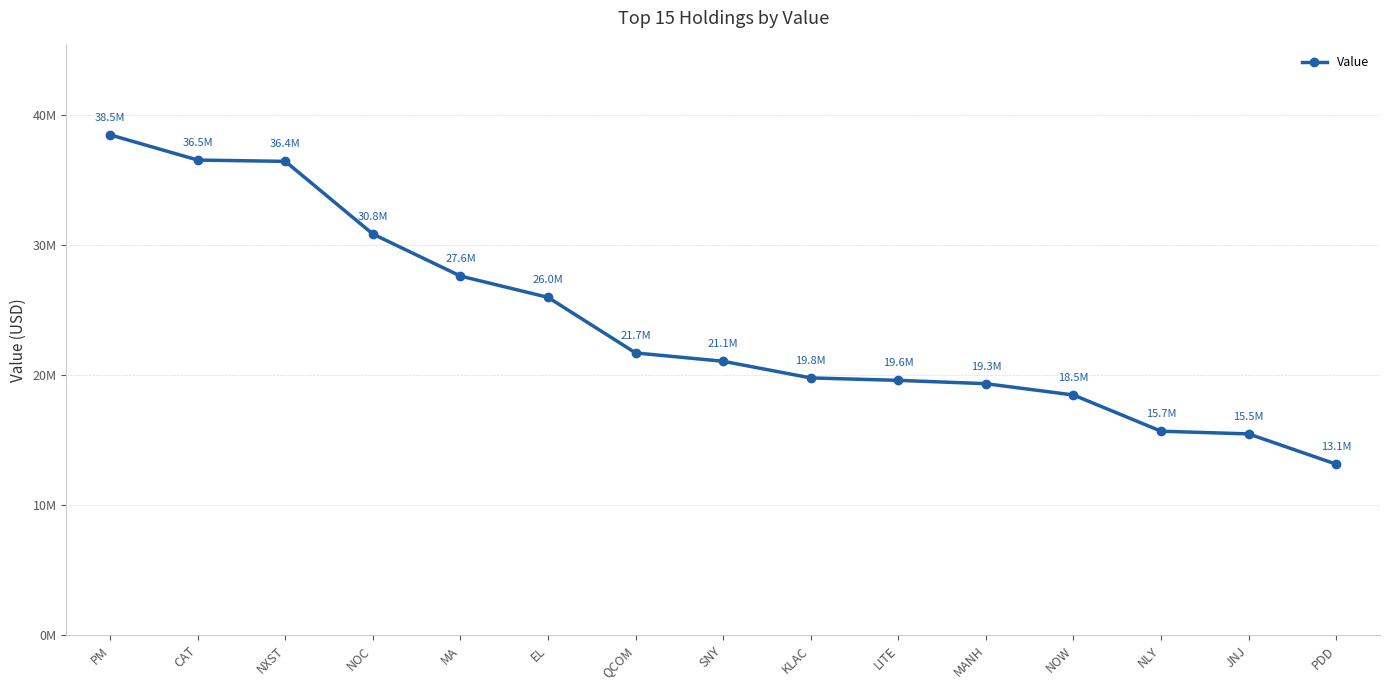

At which category does the chart reach its minimum across all series?

PDD